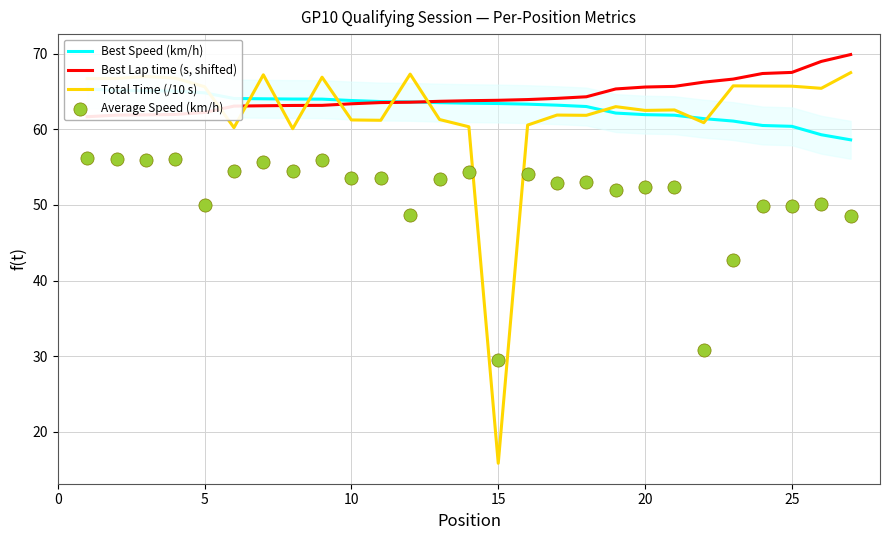

Which series has the widest spread of Y values?

Total Time (/10 s)